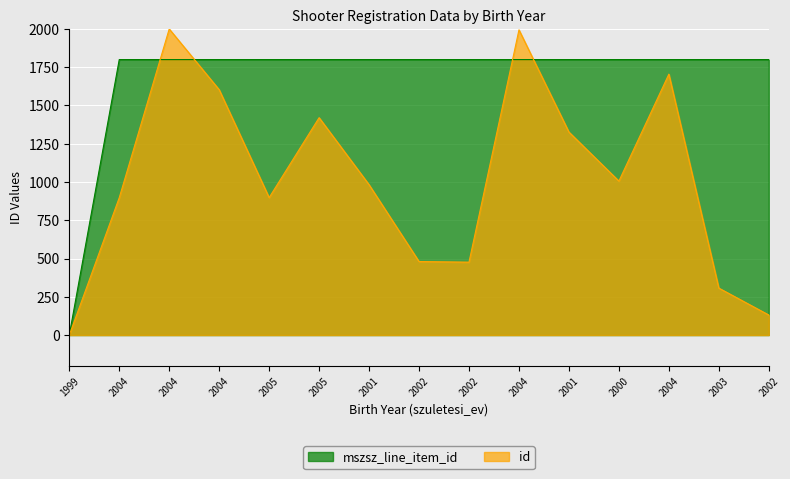

Between 2002 and 2000, which is larger?

2000